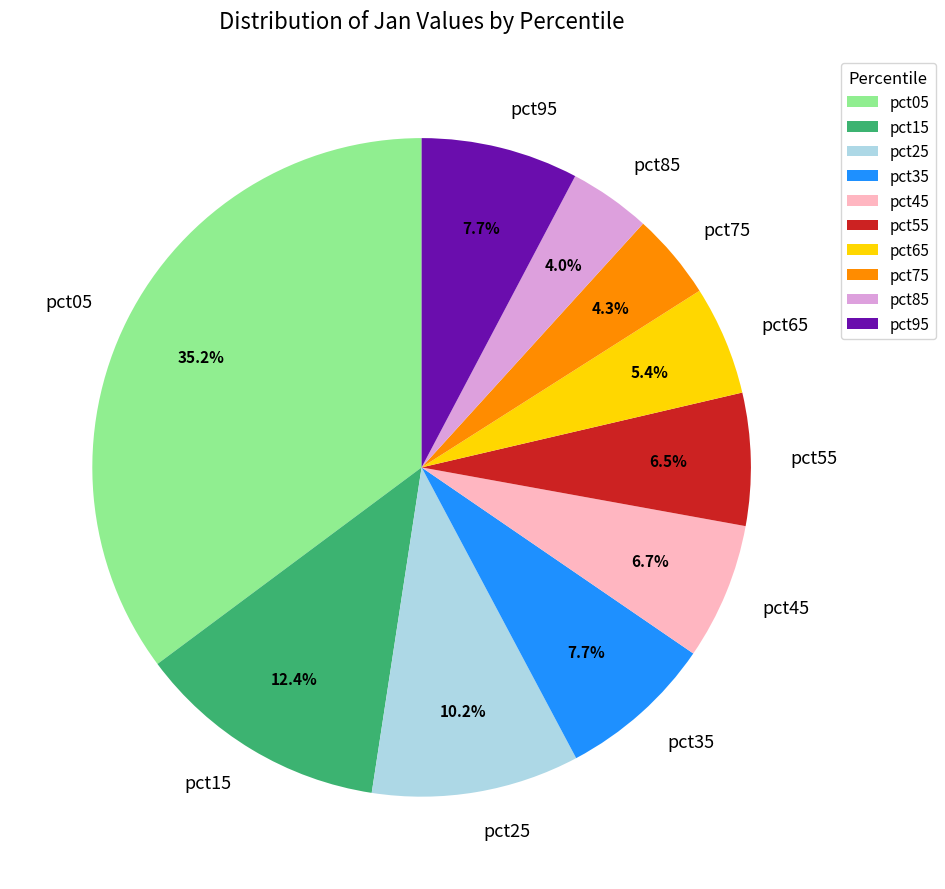

Between pct95 and pct25, which is larger?

pct25